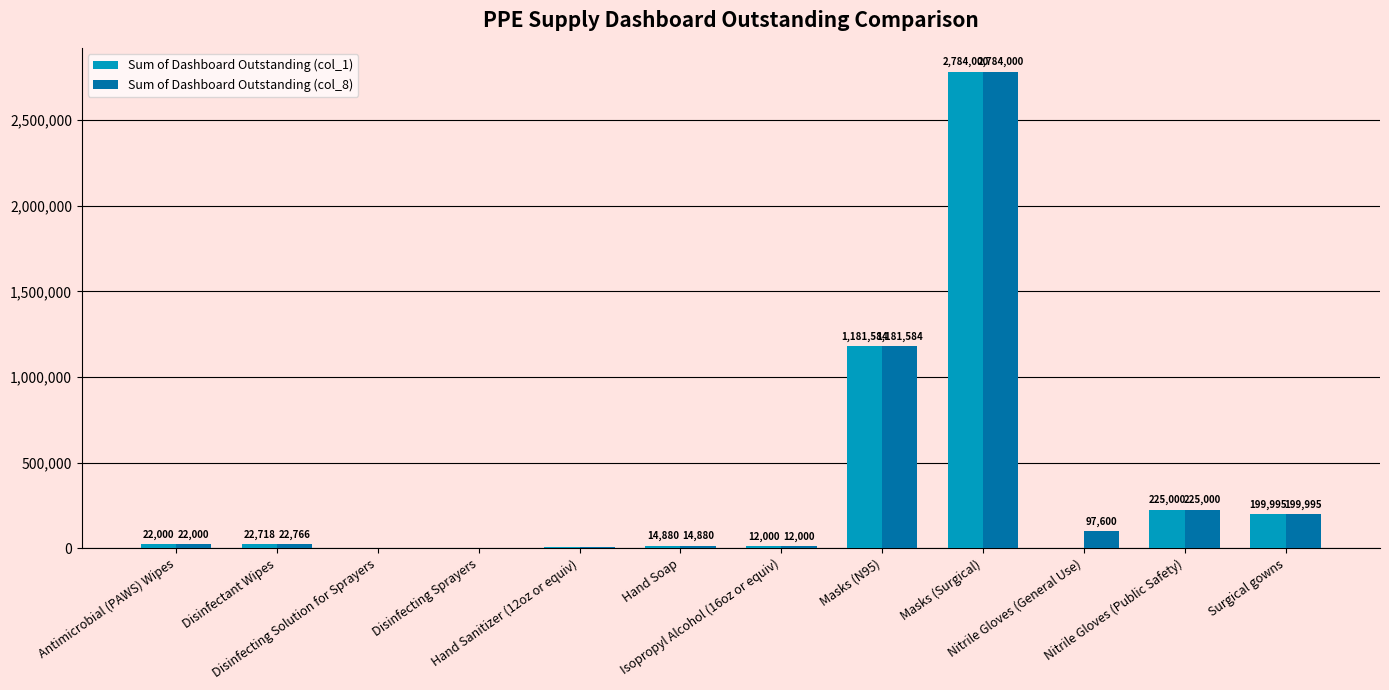

Which series has the largest total across all categories?

Sum of Dashboard Outstanding (col_8)